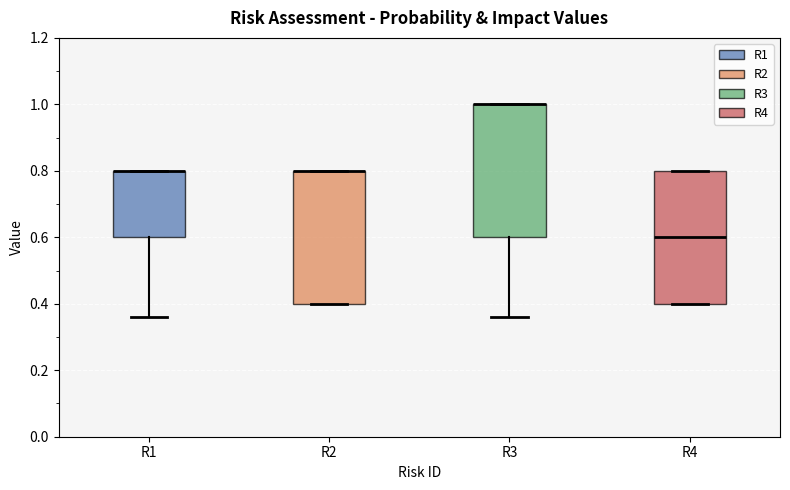

Where is the upper edge of the box for R1 on the y-axis? The values are not printed on the chart, so give them approximately, as read against the axis.

0.80